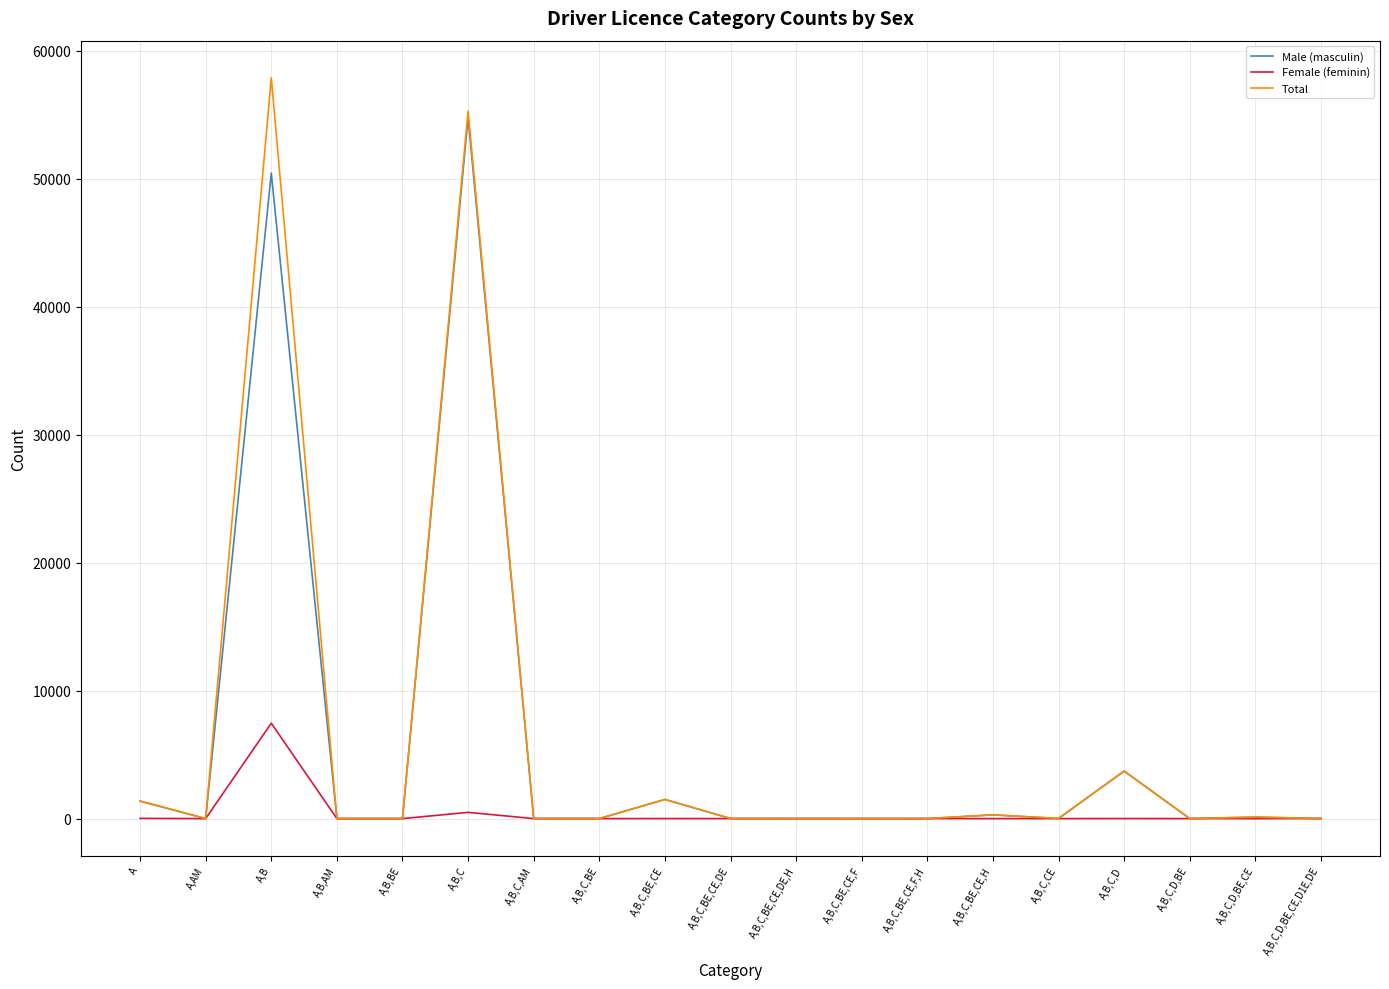

What is the maximum value for Total?

57882